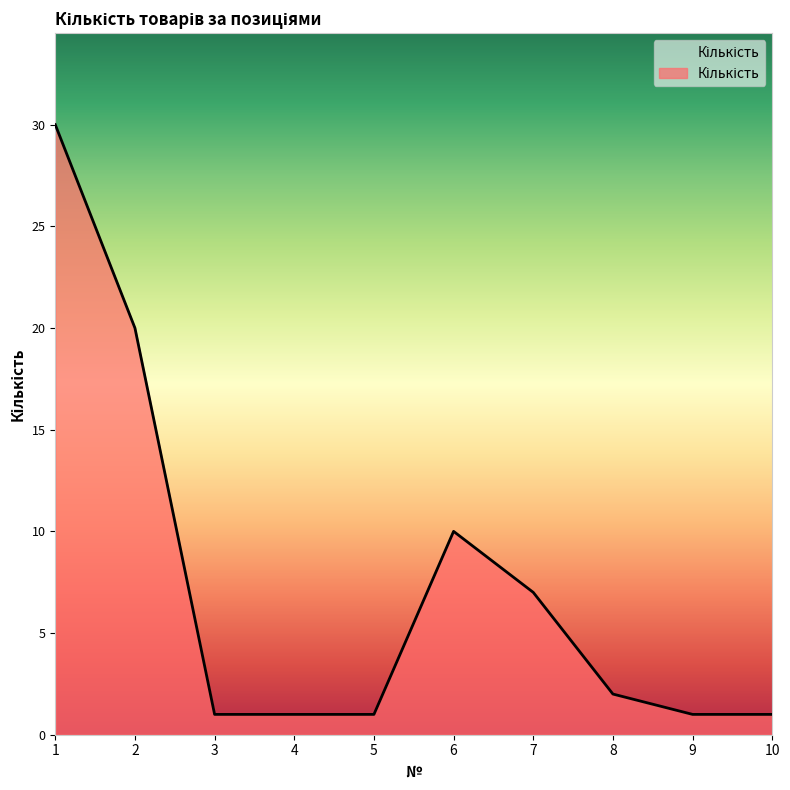

How many distinct data groups are displayed?

1